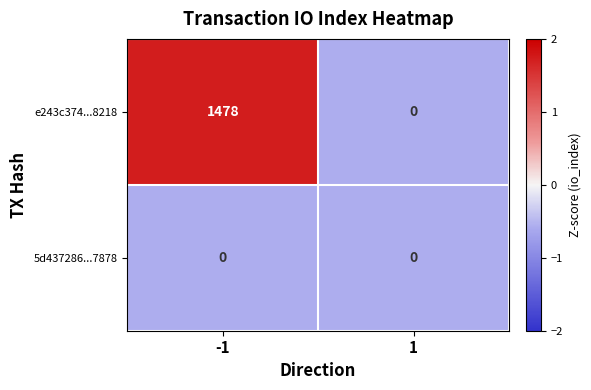

Which series has the largest total across all categories?

e243c374...8218